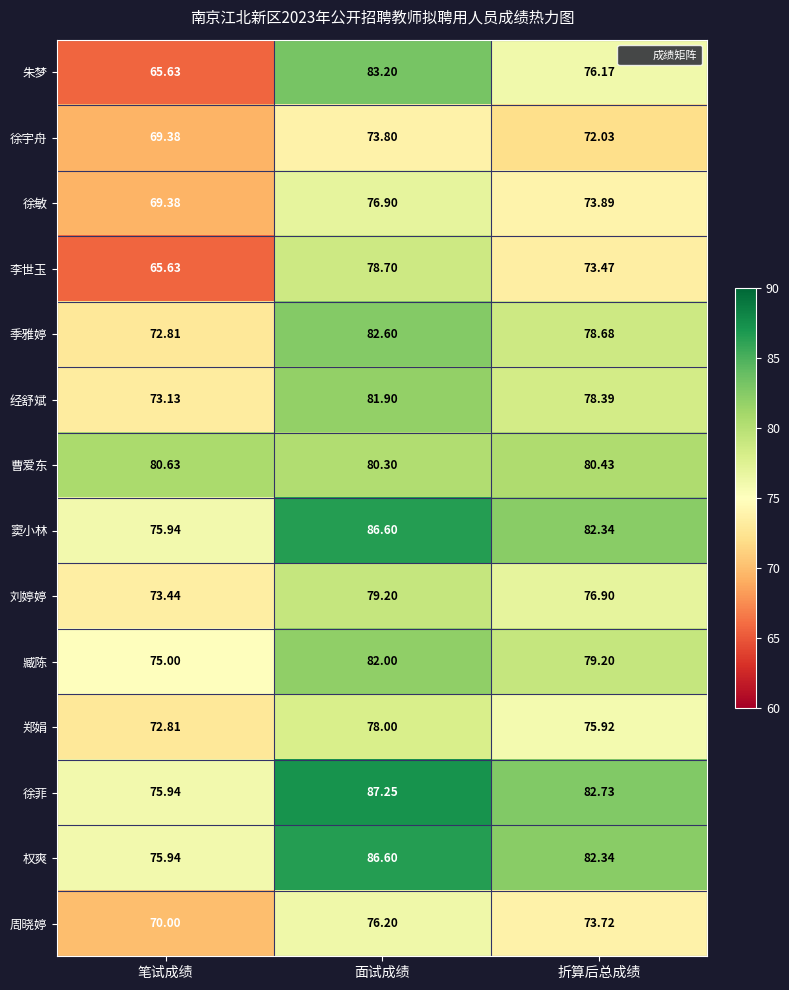

Is the value of 窦小林 at 笔试成绩 greater than the value of 经舒斌 at 折算后总成绩?

No